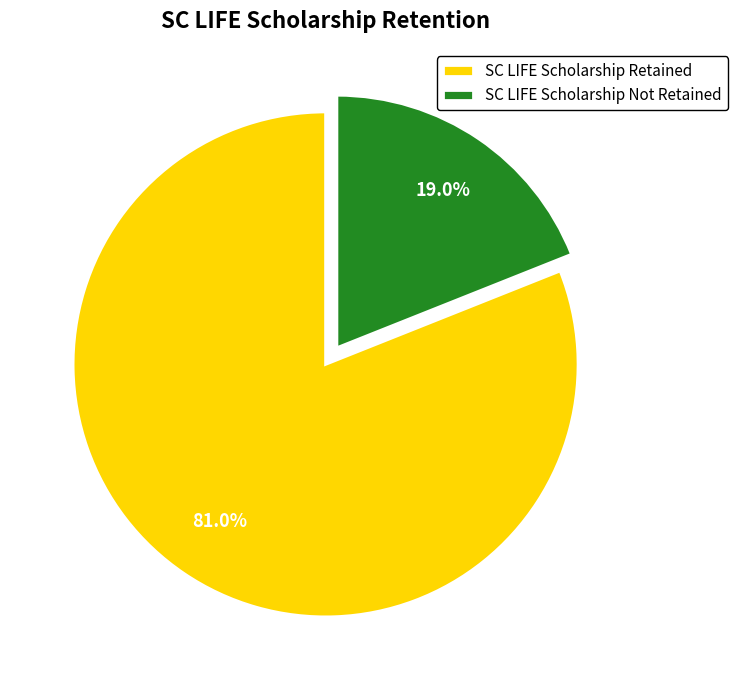

Is it true that SC LIFE Scholarship Not Retained is 32% of the pie?

False